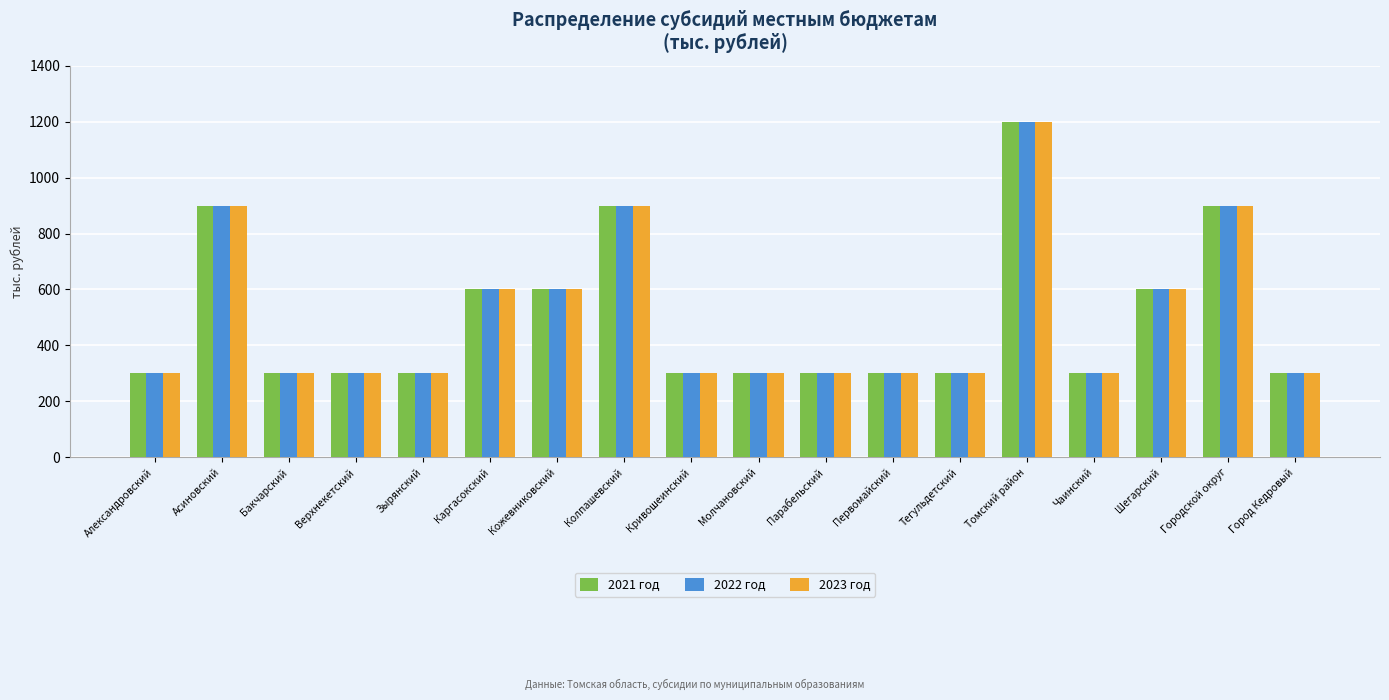

What is the label of the 12th bar from the right?

Кожевниковский